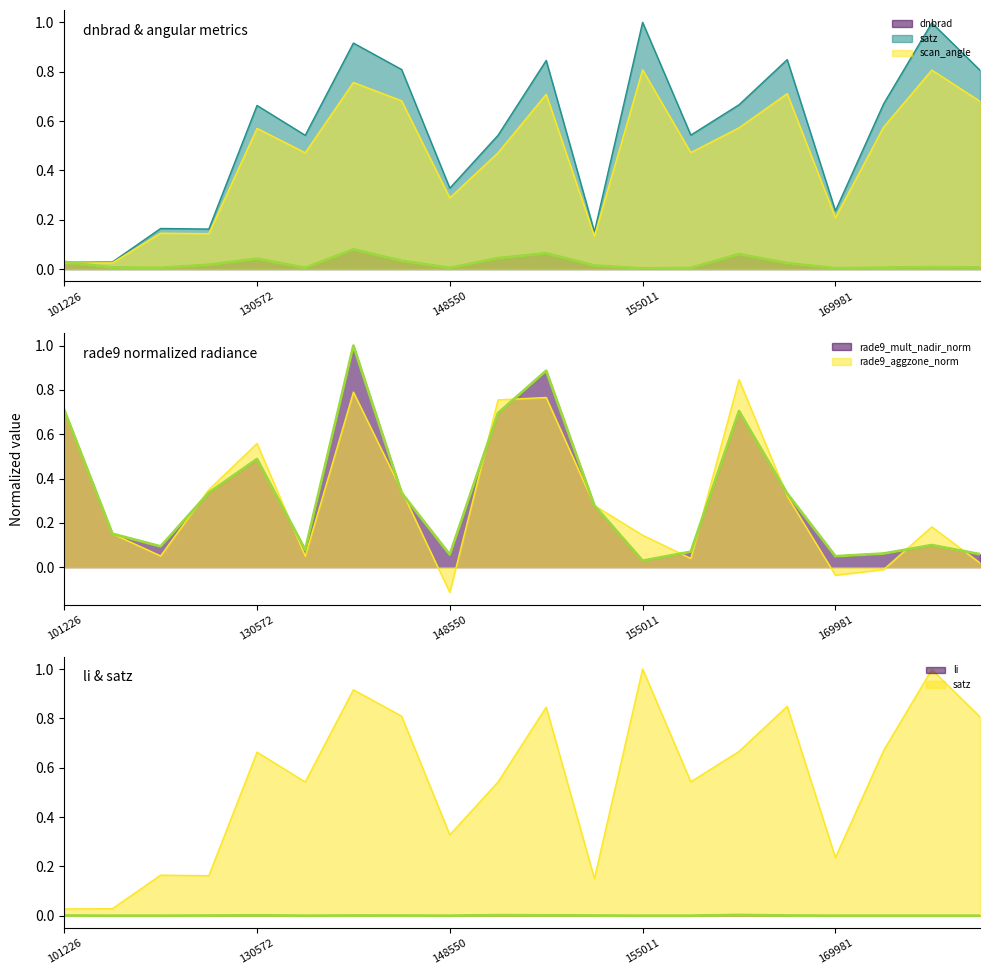

Reading left to right, transcribe all the data shown in this chart.

dnbrad: 101226=0.0	103202=0.0	103804=0.0	107030=0.0	130572=0.0	131476=0.0	145994=0.1	146194=0.0	148550=0.0	152809=0.0	152989=0.1	153478=0.0	155011=0.0	155739=0.0	157819=0.1	168356=0.0	169981=0.0	170155=0.0	170350=0.0	170531=0.0
satz: 101226=0.0	103202=0.0	103804=0.2	107030=0.2	130572=0.7	131476=0.5	145994=0.9	146194=0.8	148550=0.3	152809=0.5	152989=0.8	153478=0.2	155011=1.0	155739=0.5	157819=0.7	168356=0.8	169981=0.2	170155=0.7	170350=1.0	170531=0.8
scan_angle: 101226=0.0	103202=0.0	103804=0.1	107030=0.1	130572=0.6	131476=0.5	145994=0.8	146194=0.7	148550=0.3	152809=0.5	152989=0.7	153478=0.1	155011=0.8	155739=0.5	157819=0.6	168356=0.7	169981=0.2	170155=0.6	170350=0.8	170531=0.7
li: 101226=0.0	103202=0.0	103804=0.0	107030=0.0	130572=0.0	131476=0.0	145994=0.0	146194=0.0	148550=0.0	152809=0.0	152989=0.0	153478=0.0	155011=0.0	155739=0.0	157819=0.0	168356=0.0	169981=0.0	170155=0.0	170350=0.0	170531=0.0
rade9_mult_nadir_norm: 101226=0.7	103202=0.2	103804=0.1	107030=0.3	130572=0.5	131476=0.1	145994=1.0	146194=0.3	148550=0.1	152809=0.7	152989=0.9	153478=0.3	155011=0.0	155739=0.1	157819=0.7	168356=0.3	169981=0.0	170155=0.1	170350=0.1	170531=0.1
rade9_aggzone_norm: 101226=0.7	103202=0.2	103804=0.1	107030=0.3	130572=0.6	131476=0.0	145994=0.8	146194=0.3	148550=-0.1	152809=0.8	152989=0.8	153478=0.3	155011=0.1	155739=0.0	157819=0.8	168356=0.3	169981=-0.0	170155=-0.0	170350=0.2	170531=0.0